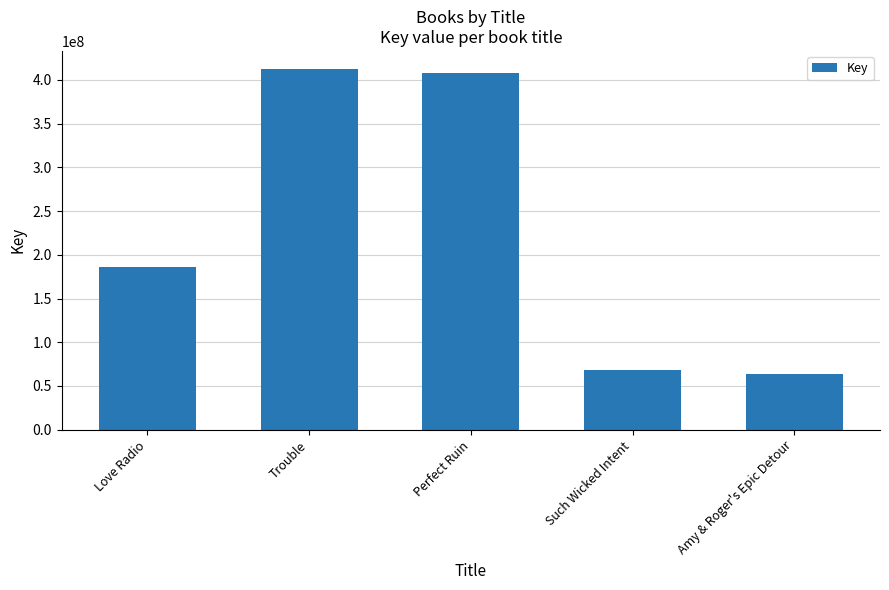

Are the bars grouped side by side (vs. stacked)?

No